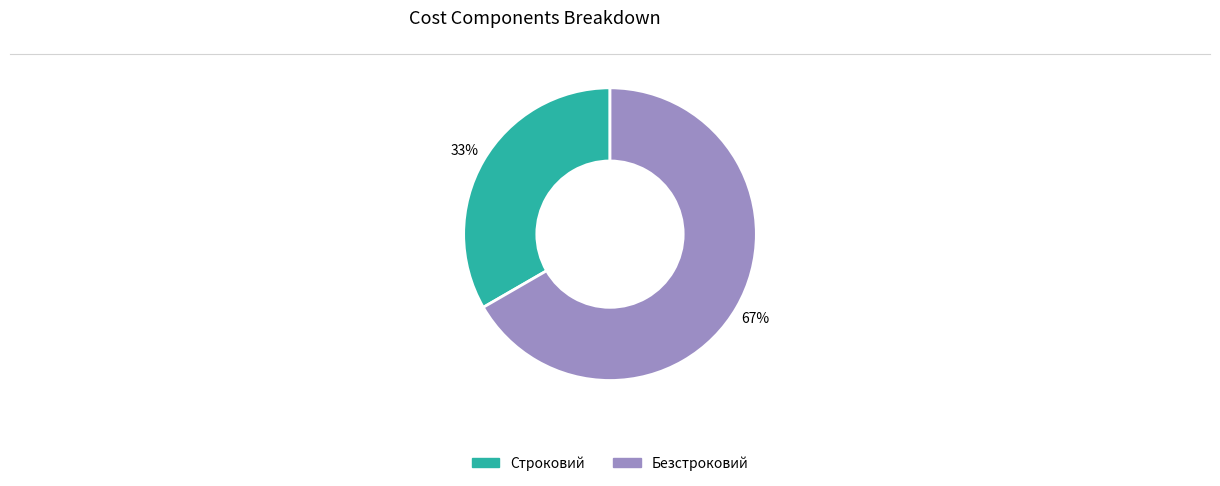

Which slice is the largest?

Безстроковий